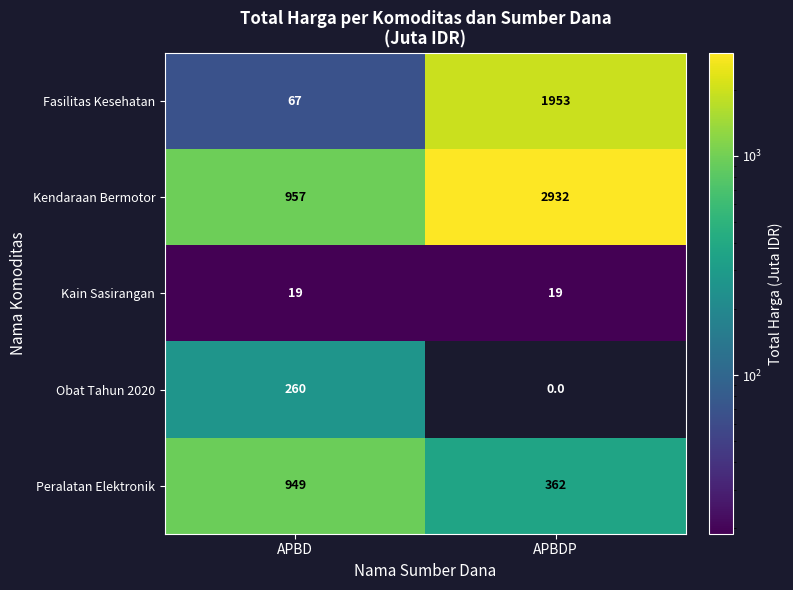

How many series are shown in this chart?

5